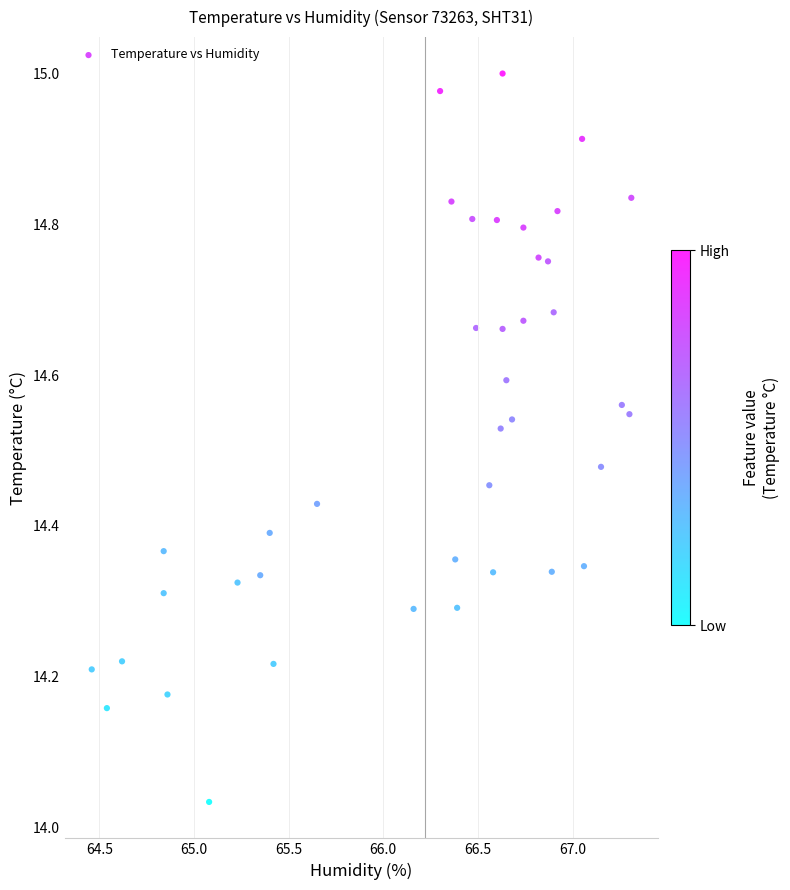

What is the range of X values (max minus min)?

2.9